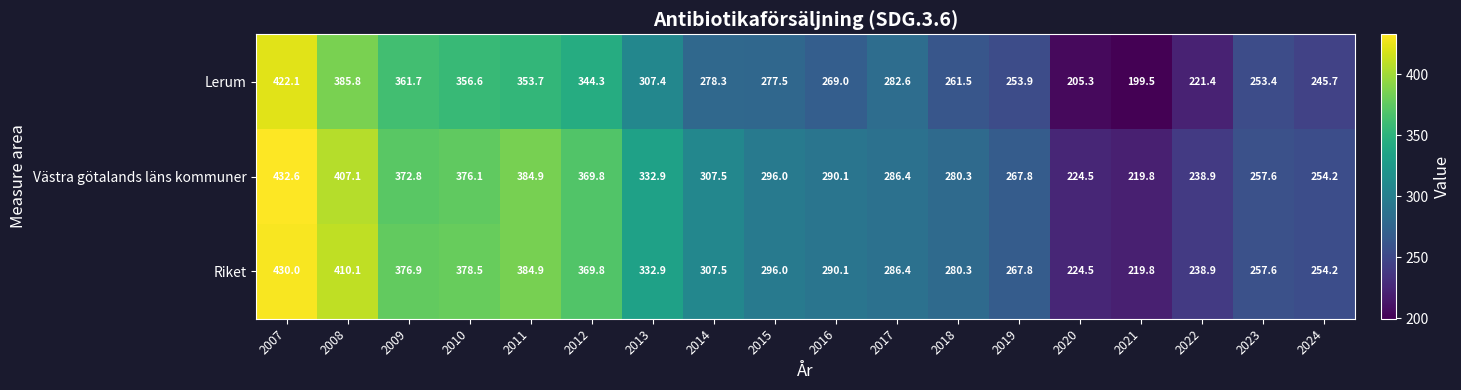

What value does the Riket series have at 2009?

376.9